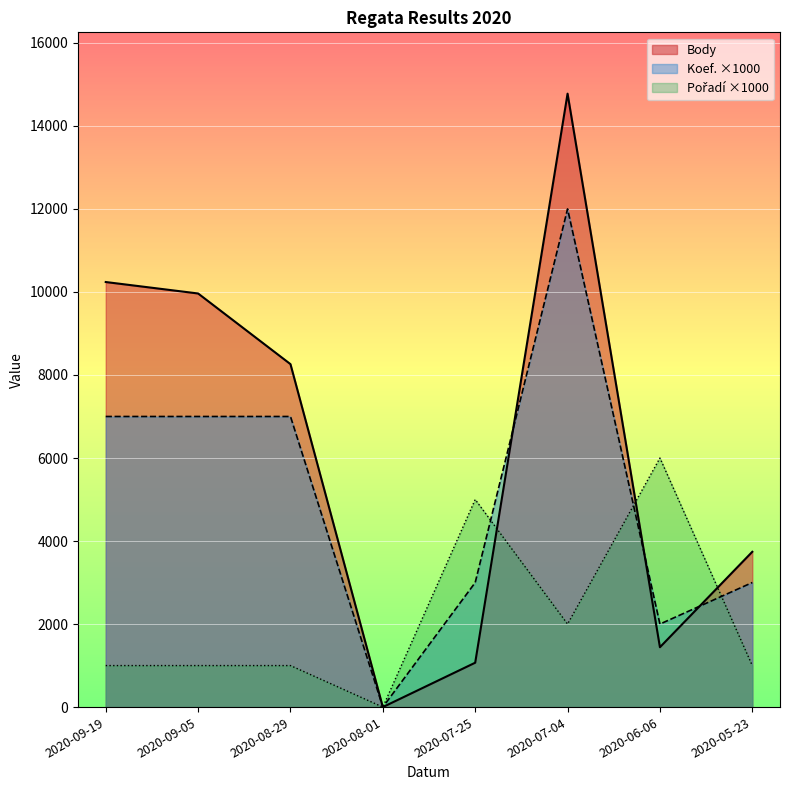

How many values in the Pořadí series exceed 1000?

3